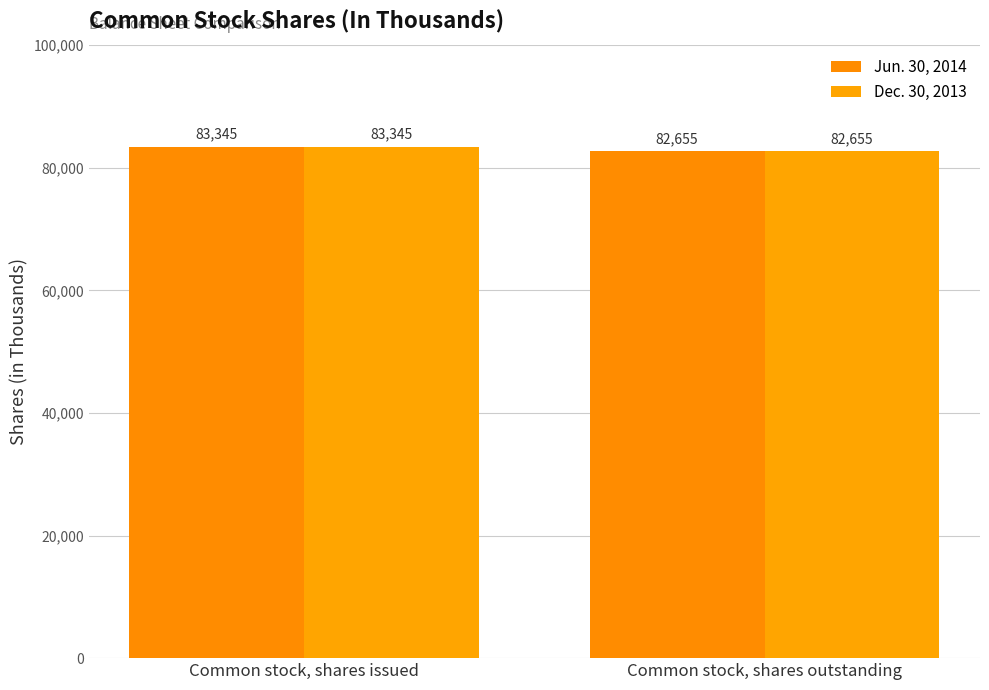

What is the label of the 2nd bar from the right?

Common stock, shares issued